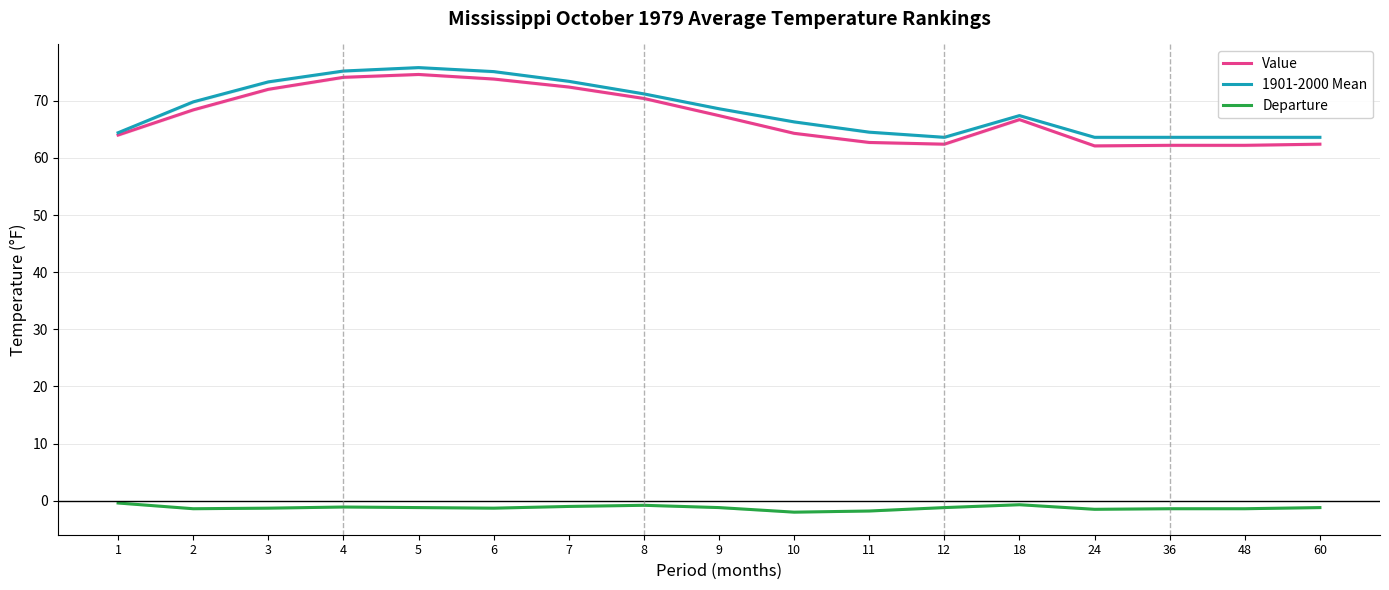

At which label does 1901-2000 Mean reach its peak?

5